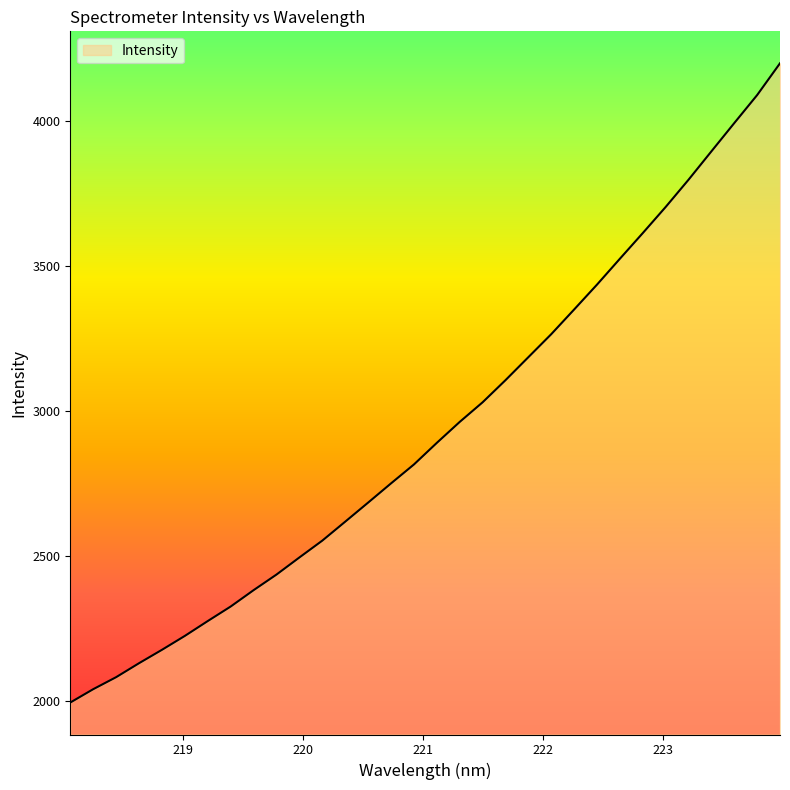

What is the greatest value displayed?

4199.3